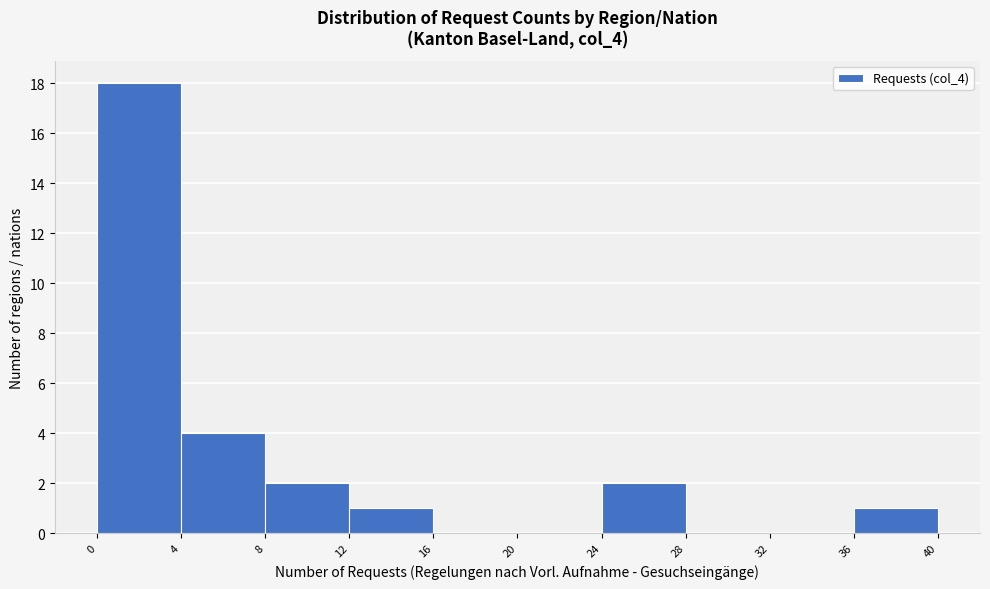

Over which range of the x-axis is the bar tallest?

0 to 4